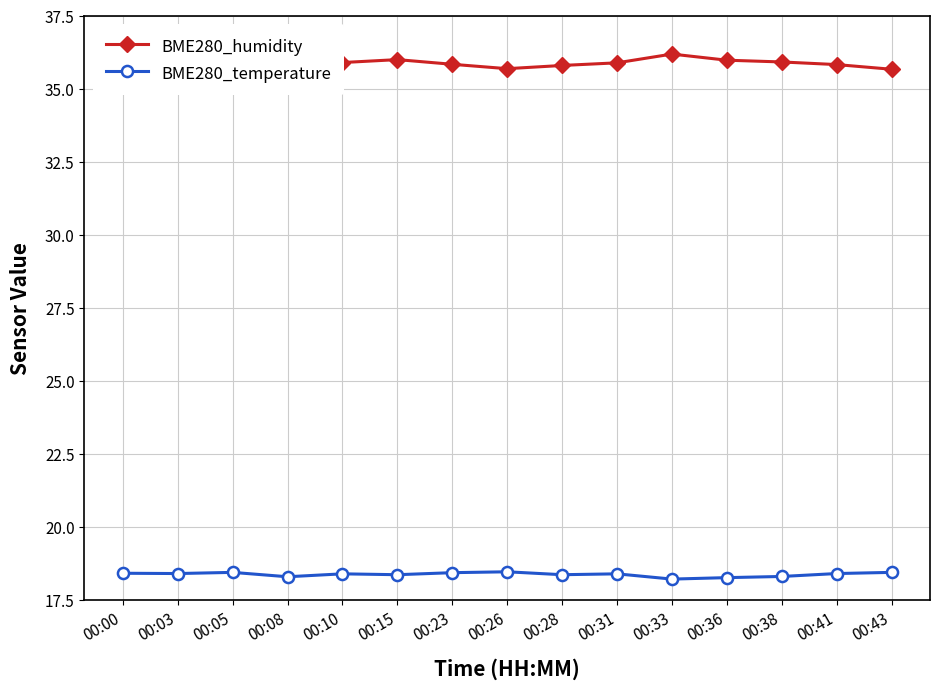

What are all the series names shown in the legend?

BME280_humidity, BME280_temperature